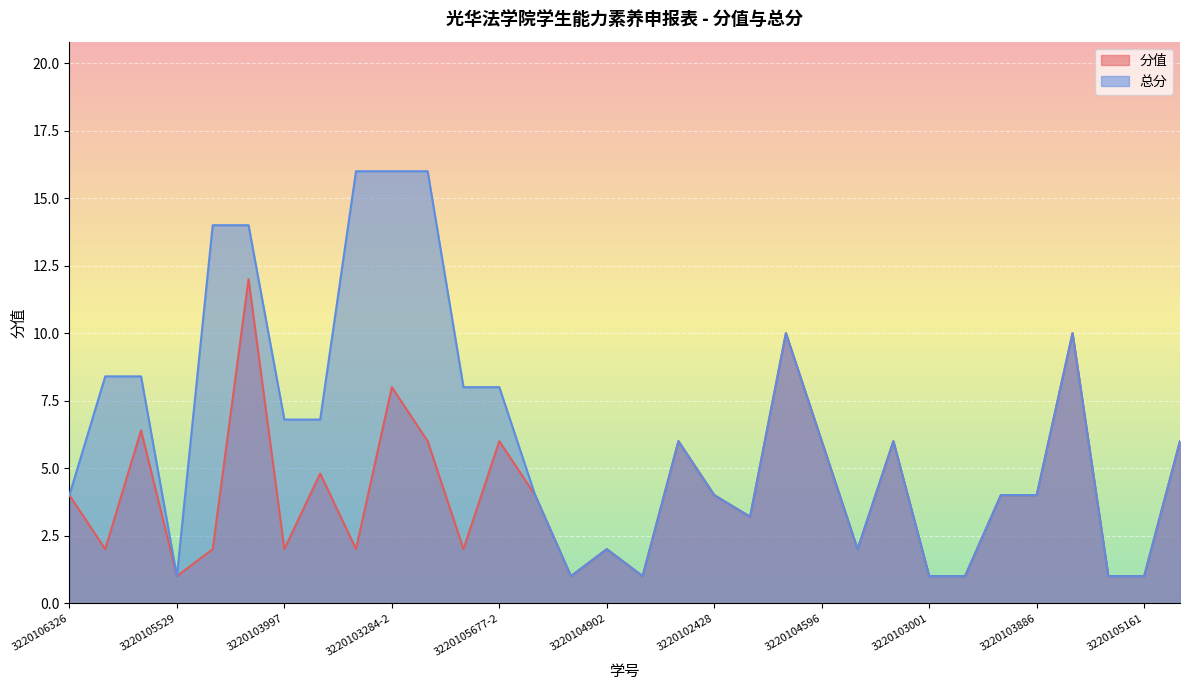

How many lines are shown in the chart?

2